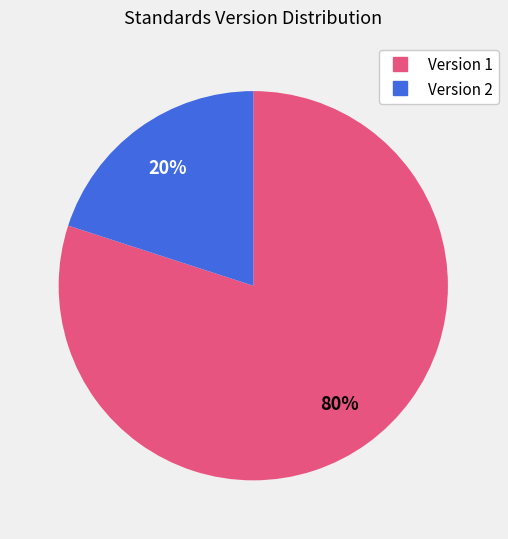

To the nearest percent, what is the average slice percentage?

50%